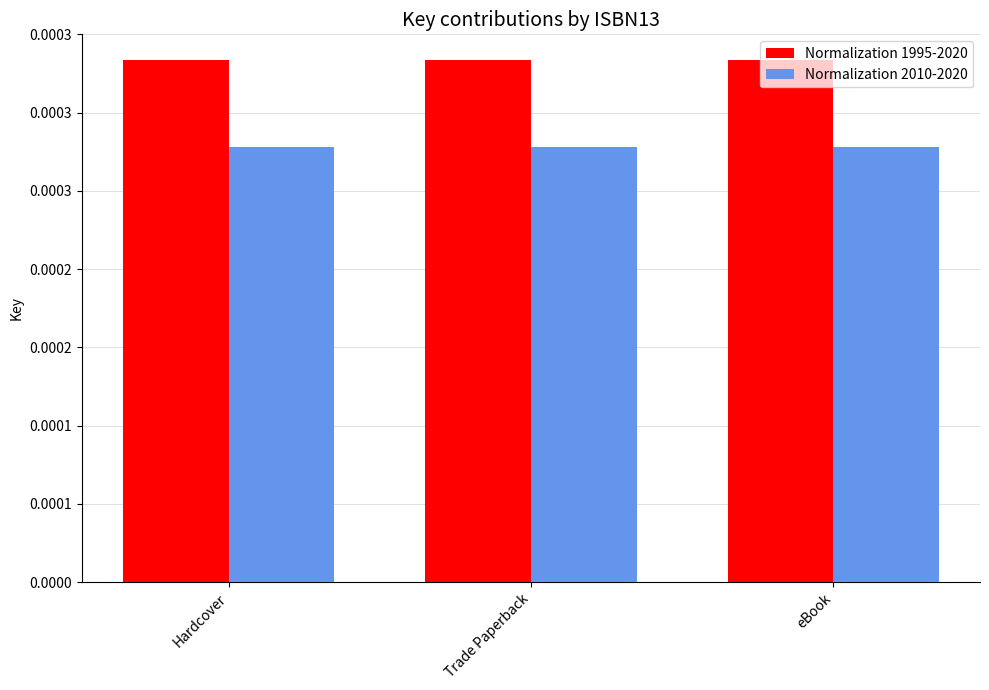

What is the label of the 3rd bar from the right?

Hardcover